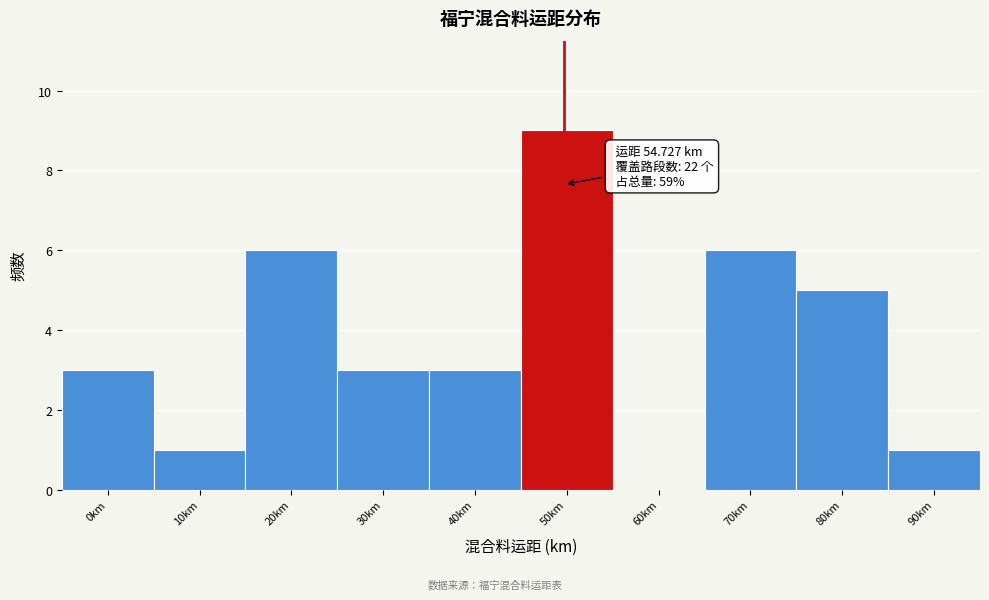

Reading left to right, what are all the values shown in this chart?

0km=3	10km=1	20km=6	30km=3	40km=3	50km=9	60km=0	70km=6	80km=5	90km=1